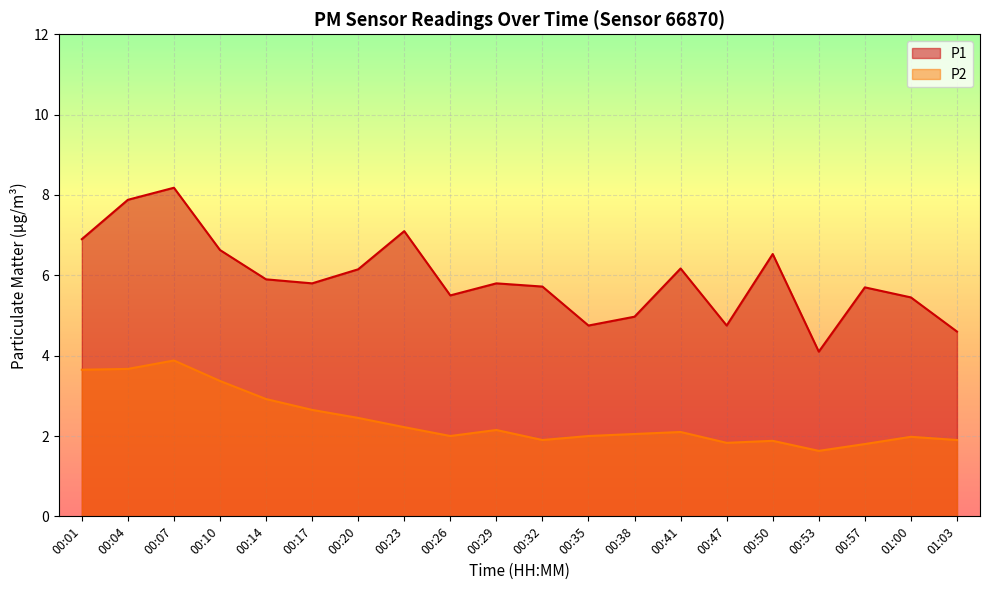

Rank the series by their maximum value, from lowest to highest.

P2, P1